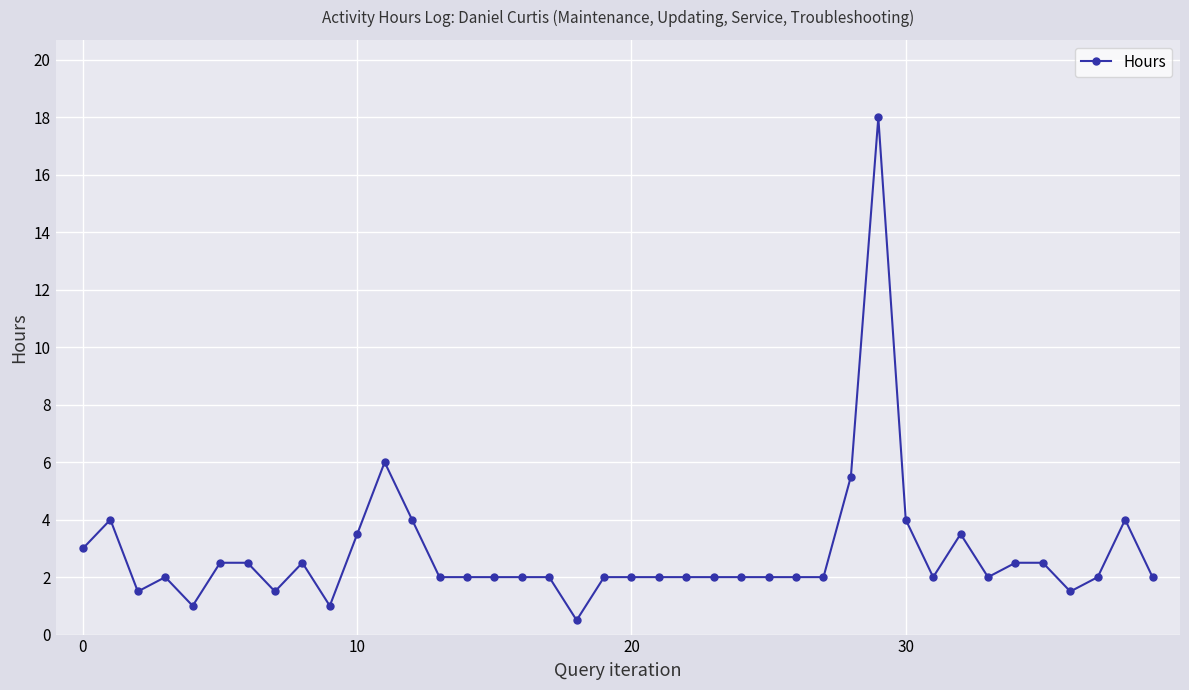

How many lines are shown in the chart?

1